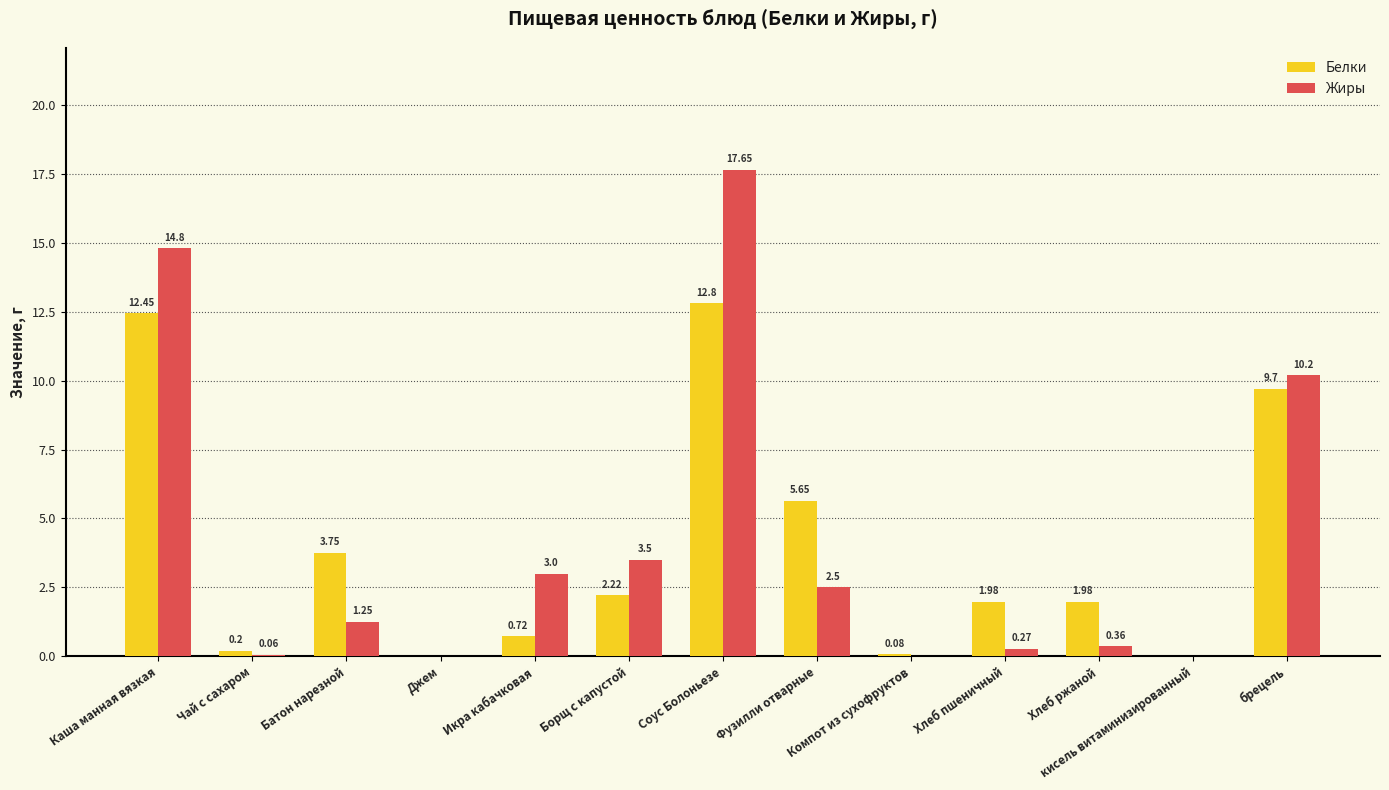

Where does the Белки series first go above 1?

Каша манная вязкая